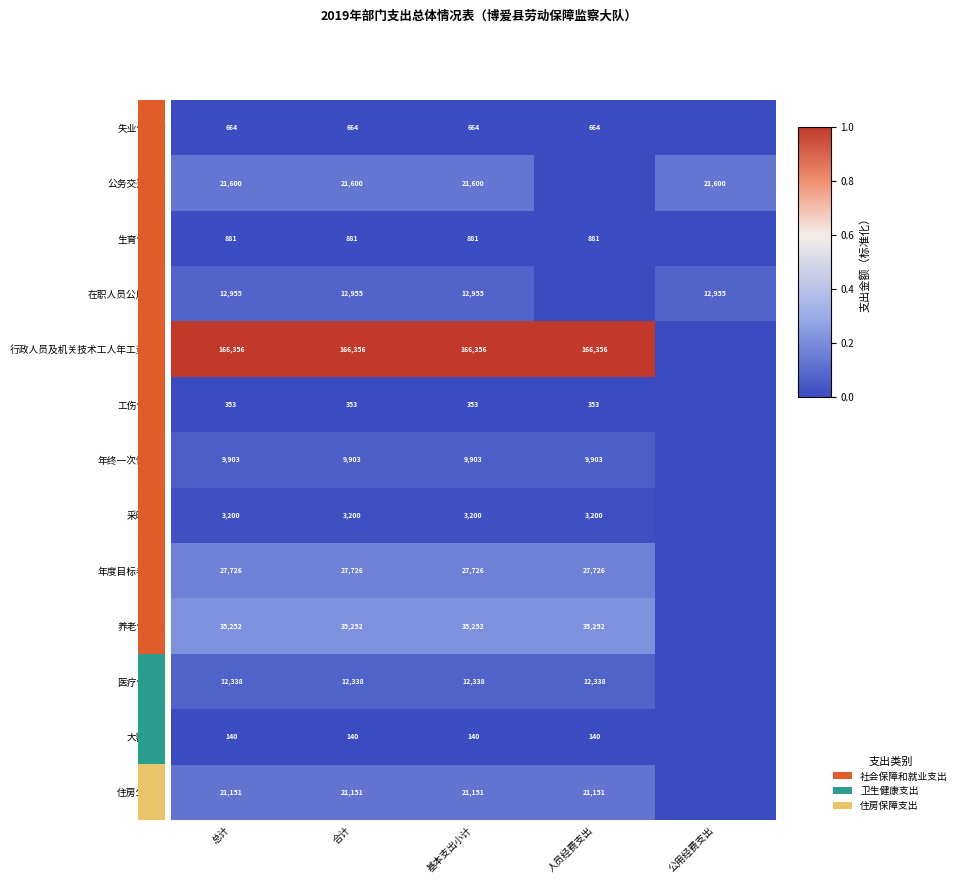

Which has a higher value, 基本支出小计 or 公用经费支出?

基本支出小计